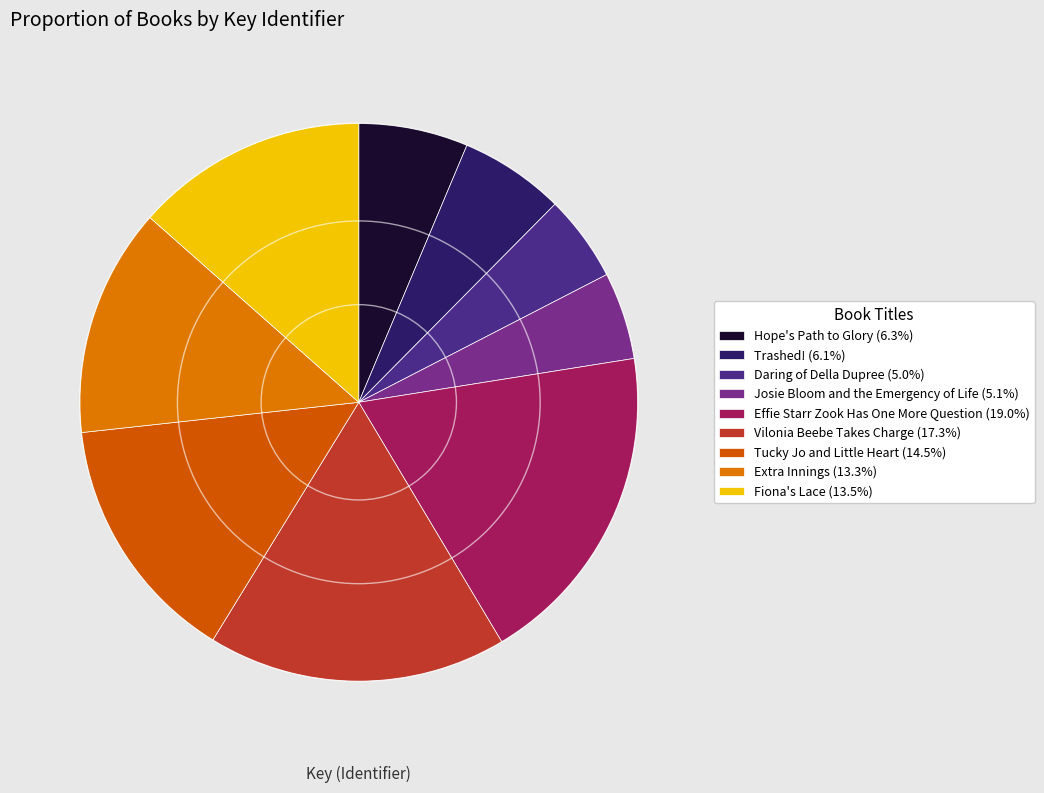

Count the number of slices in the pie.

9